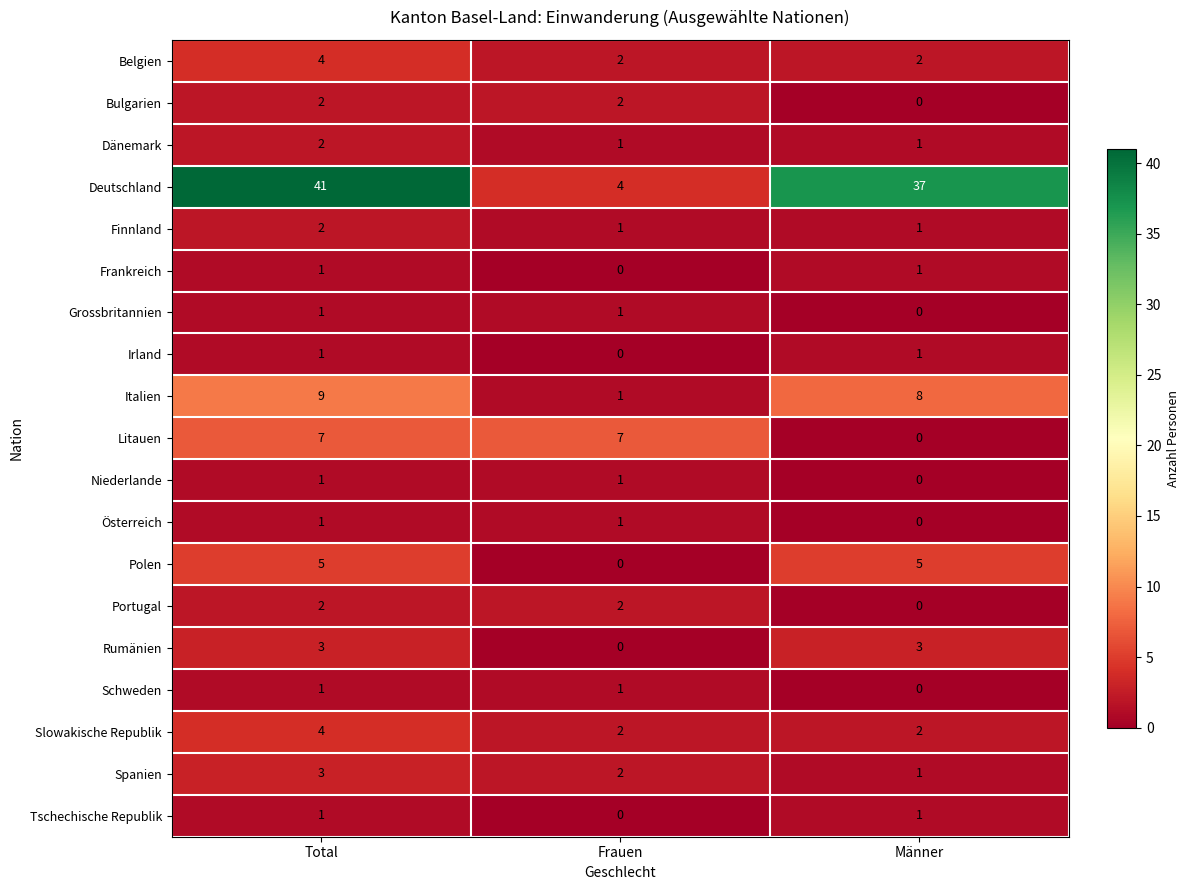

The value of Portugal at Total is 2. True or false?

True